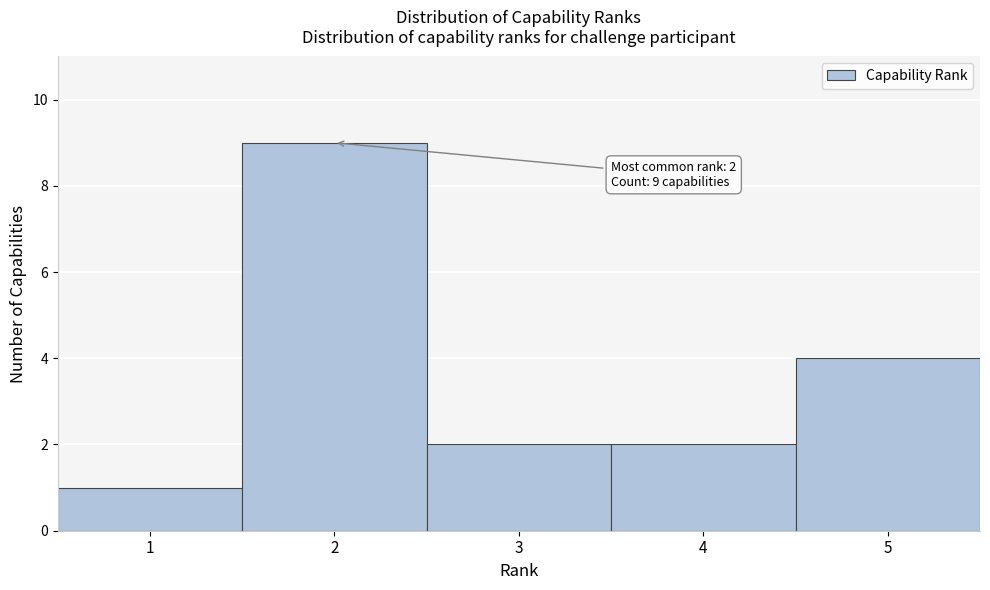

Which range on the x-axis has the tallest bar?

1.5 to 2.5